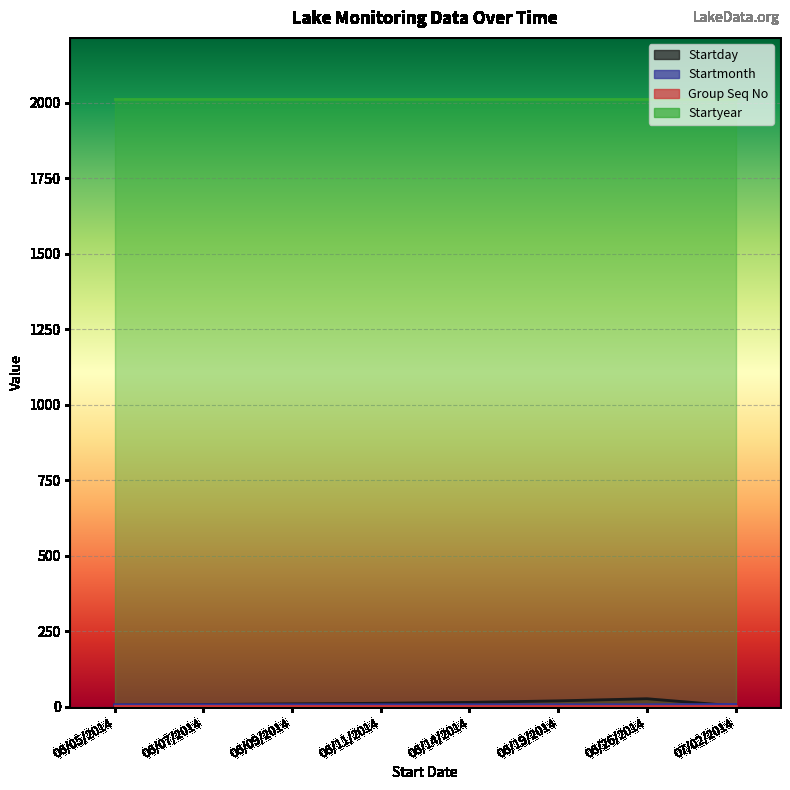

What is the label of the 6th point from the right?

06/09/2014